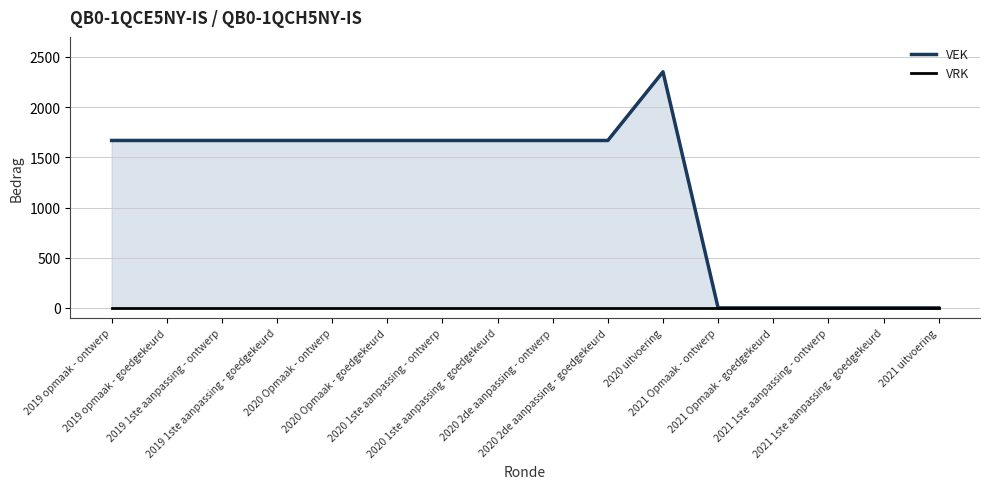

At which label is VRK closest to 0?

2019 opmaak - ontwerp